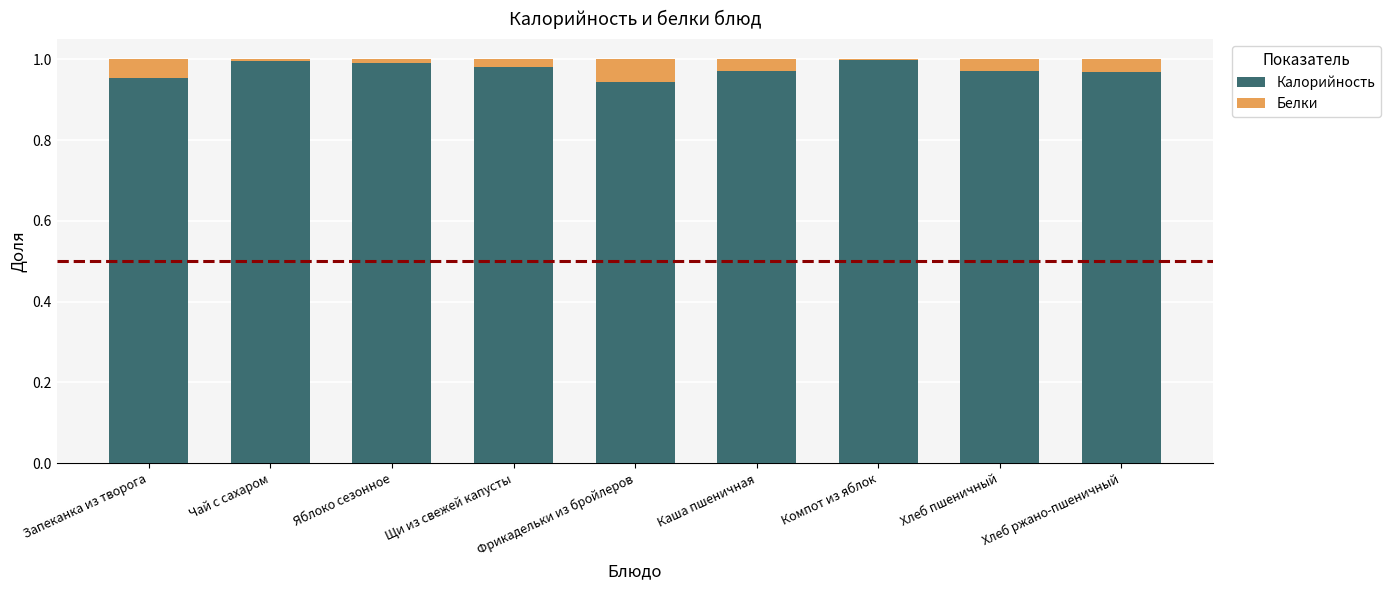

The value of Калорийность at Чай с сахаром is 1.0. True or false?

True